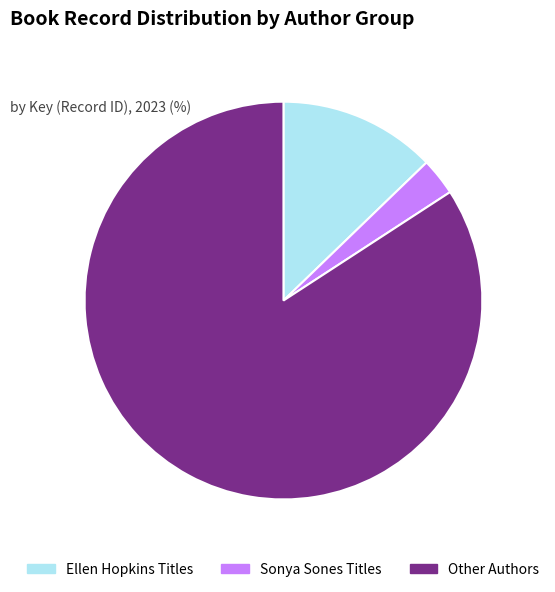

Is there any slice that represents more than half of the pie?

Yes